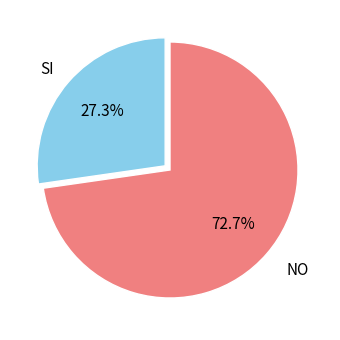

What is the majority slice?

NO